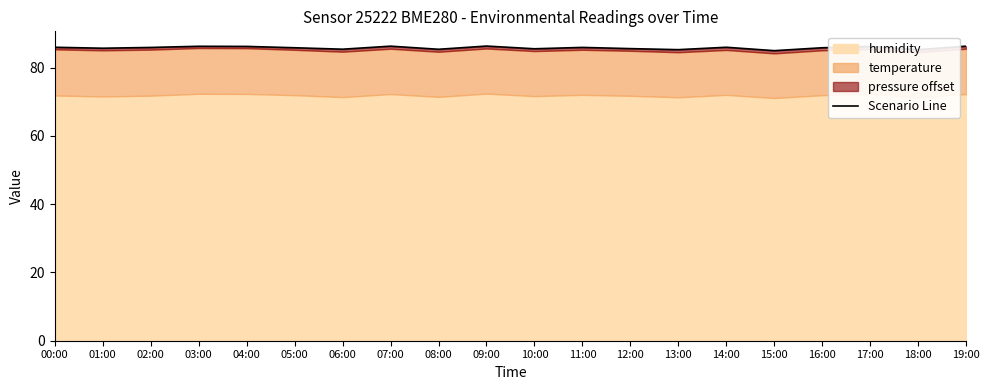

Reading left to right, transcribe all the data shown in this chart.

00:00=86.0	01:00=85.7	02:00=85.9	03:00=86.3	04:00=86.2	05:00=85.8	06:00=85.4	07:00=86.3	08:00=85.4	09:00=86.3	10:00=85.5	11:00=85.9	12:00=85.6	13:00=85.3	14:00=86.0	15:00=85.0	16:00=85.8	17:00=86.2	18:00=85.3	19:00=86.3